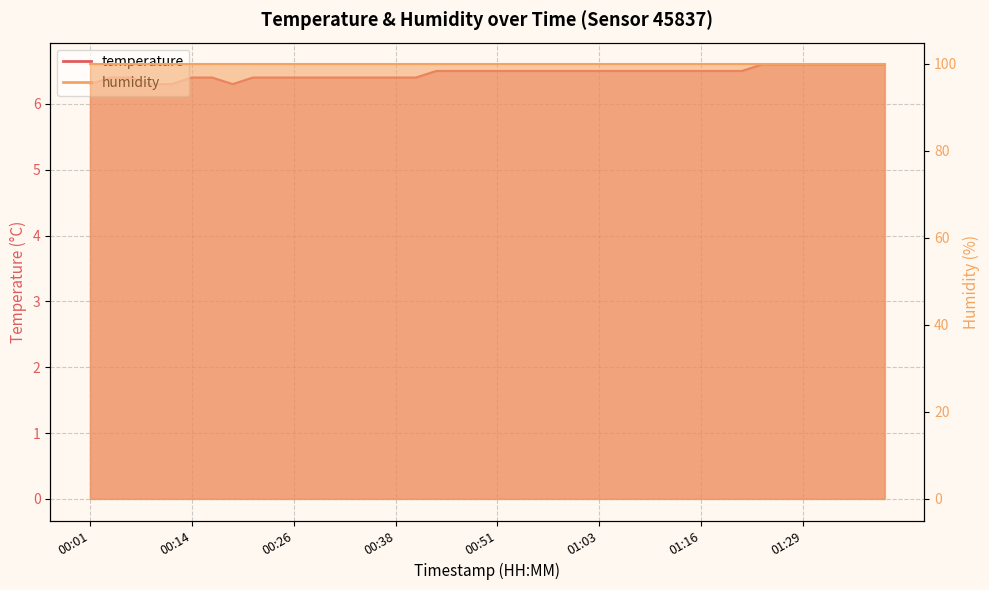

Rank the categories by value from lowest to highest.

00:01, 00:09, 00:11, 00:19, 00:04, 00:06, 00:14, 00:16, 00:21, 00:23, 00:26, 00:28, 00:31, 00:33, 00:36, 00:38, 00:41, 00:43, 00:46, 00:48, 00:51, 00:53, 00:56, 00:58, 01:01, 01:03, 01:06, 01:09, 01:11, 01:14, 01:16, 01:19, 01:21, 01:24, 01:26, 01:29, 01:31, 01:34, 01:36, 01:39